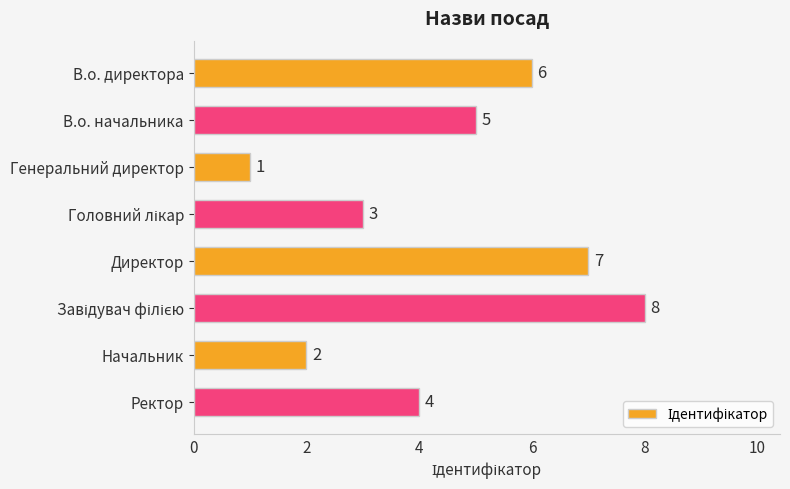

Which label corresponds to the smallest value in the chart?

Генеральний директор